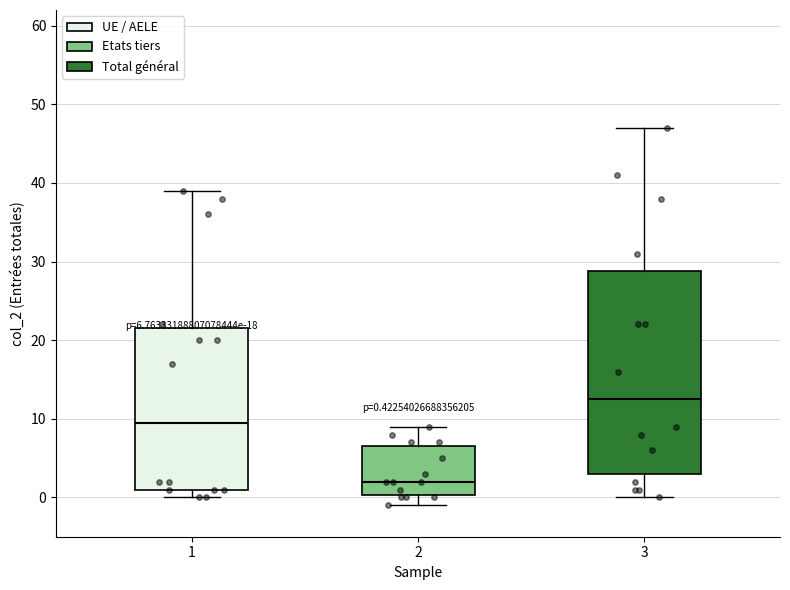

Comparing the boxes themselves (not the whiskers), which one is the tallest?

3